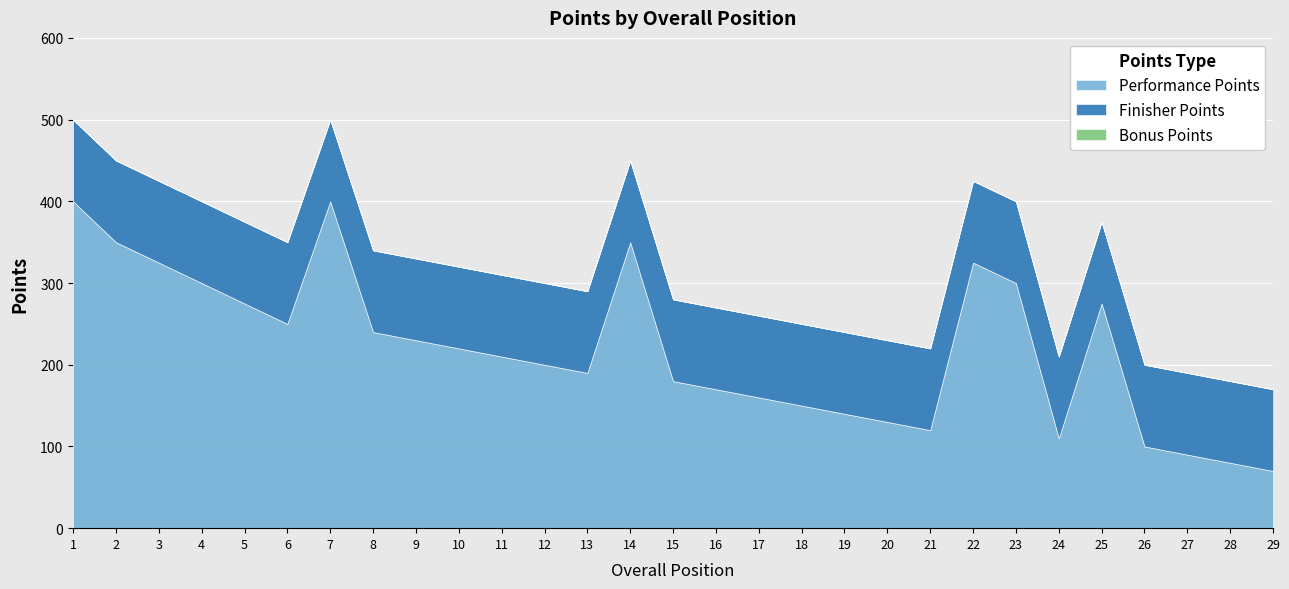

True or false: Performance Points and Finisher Points intersect in this chart.

False